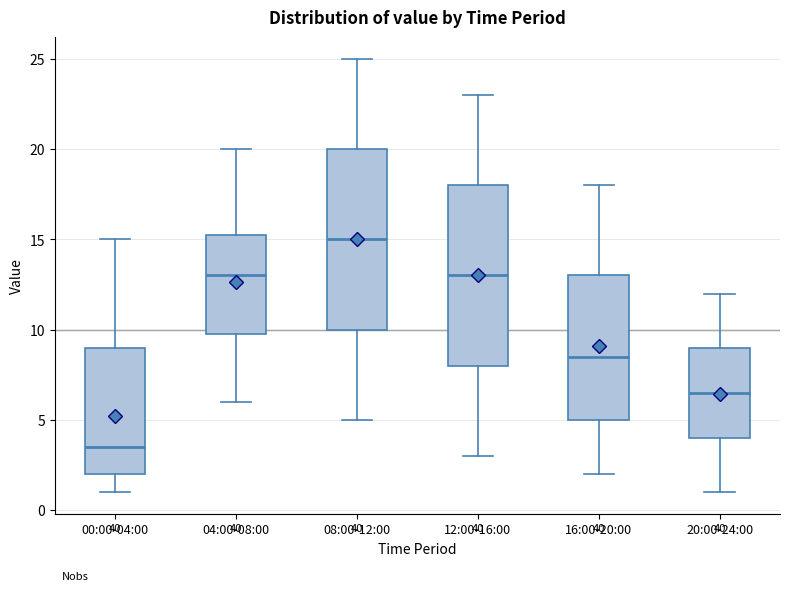

Reading left to right, transcribe this box plot: for each box, give where its median line is, the range the box spans, and where its two whiskers end, as read against the y-axis. The values are not printed on the chart, so give them approximately, as read against the axis.

00:00-04:00: median 3.5, box 2.0 to 9.0, whiskers 1.0 to 15.0
04:00-08:00: median 13.0, box 10.0 to 15.5, whiskers 6.0 to 20.0
08:00-12:00: median 15.0, box 10.0 to 20.0, whiskers 5.0 to 25.0
12:00-16:00: median 13.0, box 8.0 to 18.0, whiskers 3.0 to 23.0
16:00-20:00: median 8.5, box 5.0 to 13.0, whiskers 2.0 to 18.0
20:00-24:00: median 6.5, box 4.0 to 9.0, whiskers 1.0 to 12.0